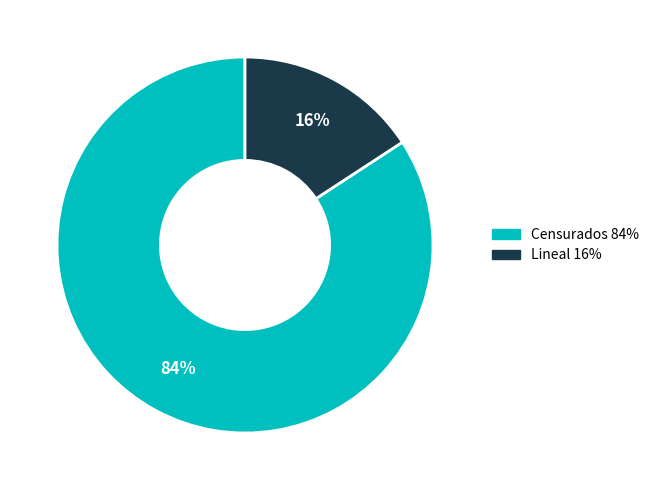

What is the ratio of the value at Lineal to the value at Censurados?

0.2